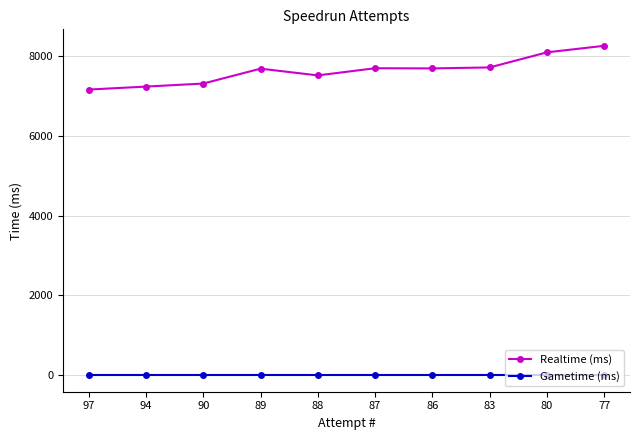

Count the number of categories in the chart.

10